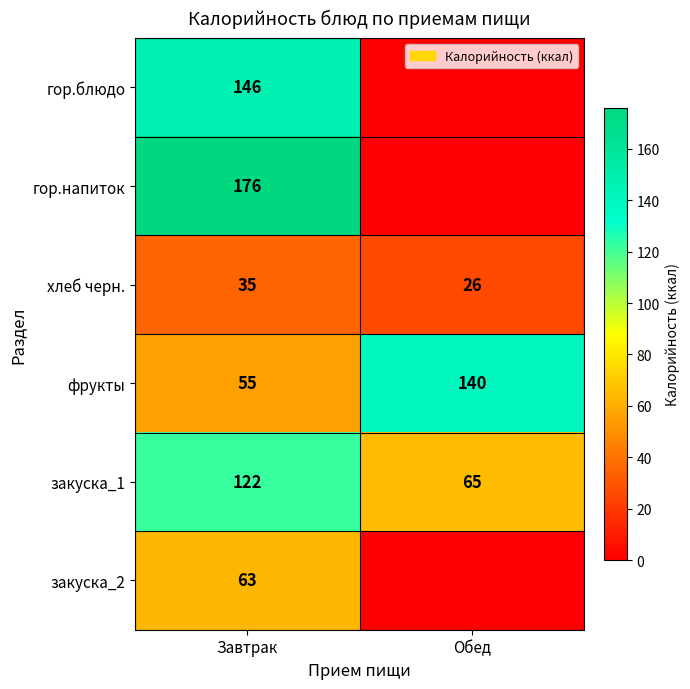

The закуска_1 series shows 20 at Обед. True or false?

False